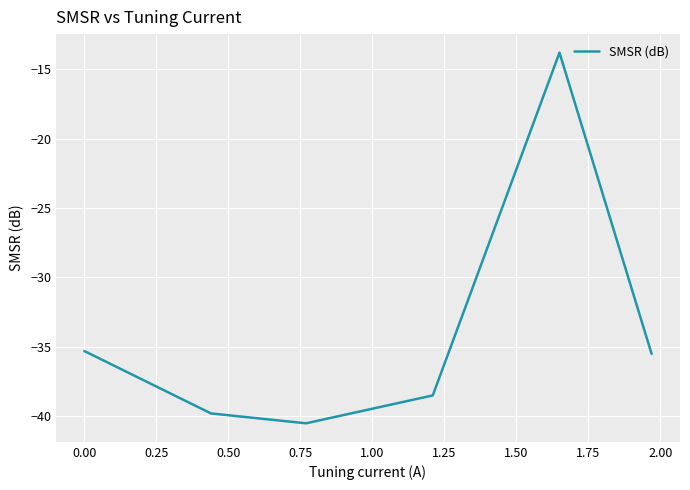

How many interior local valleys (lower than both neighbors) does the data have?

1